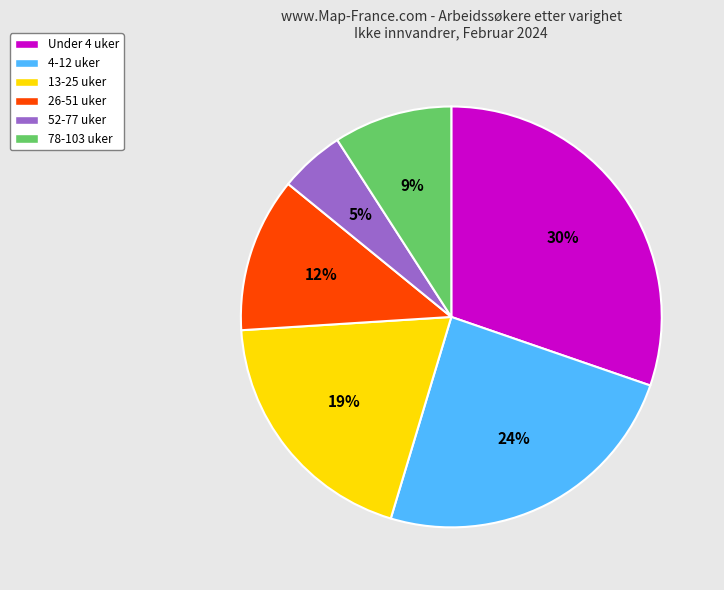

Does any single category account for the majority?

No